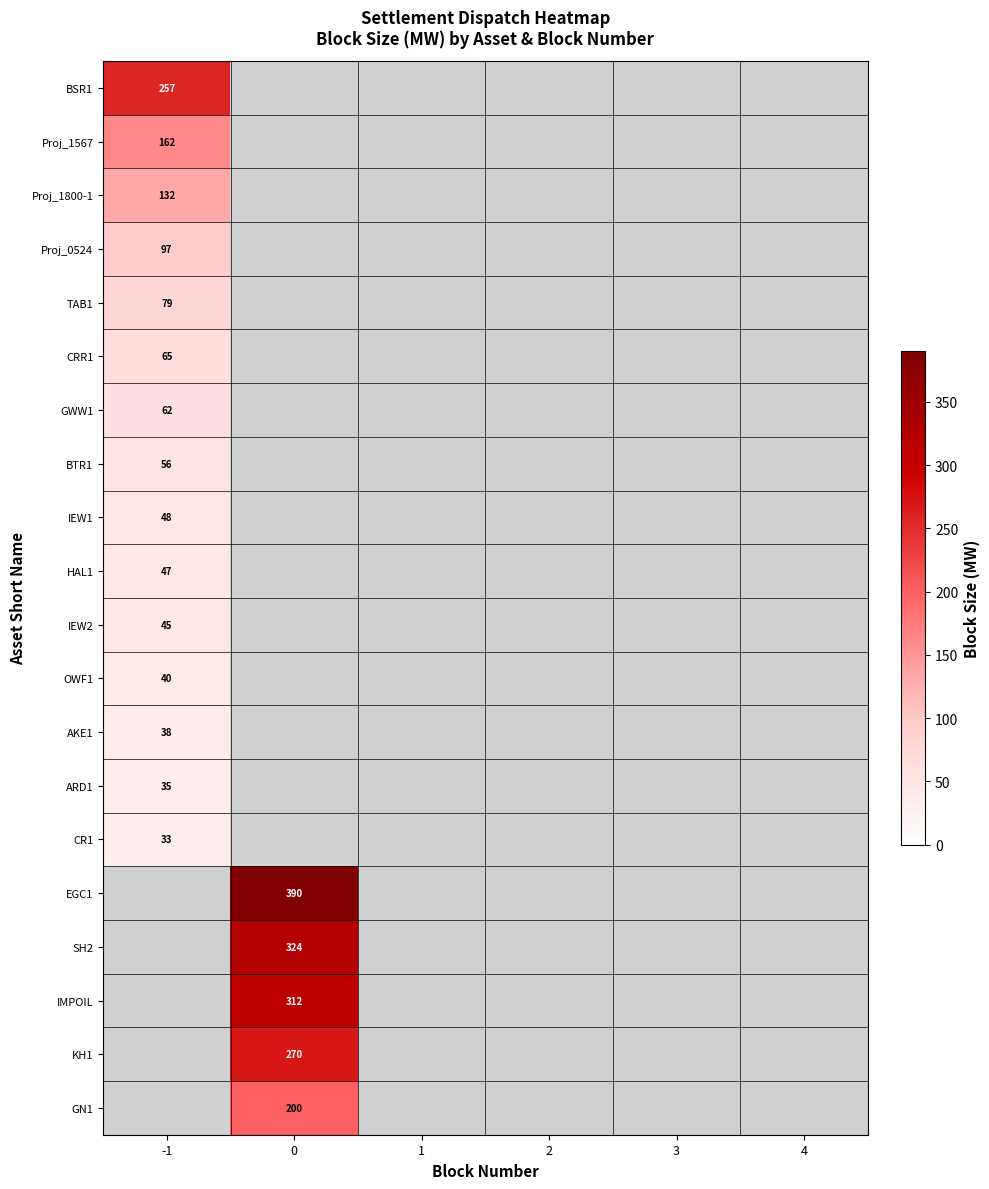

The Proj_1567 series shows 83 at -1. True or false?

False